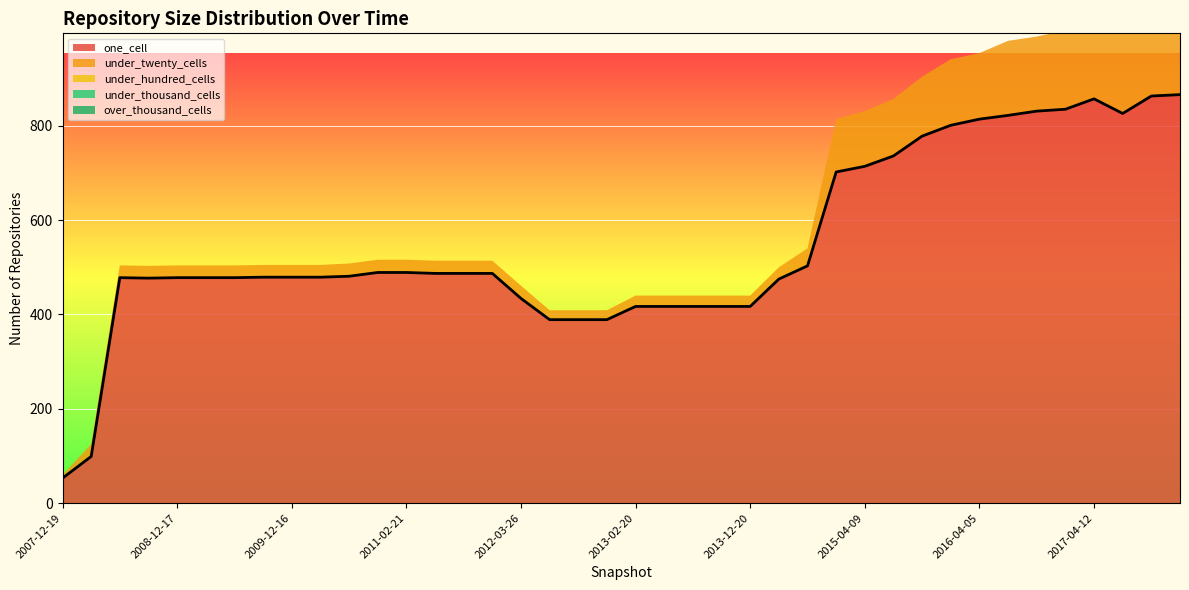

The under_hundred_cells series shows 0 at 2017-10-12. True or false?

True